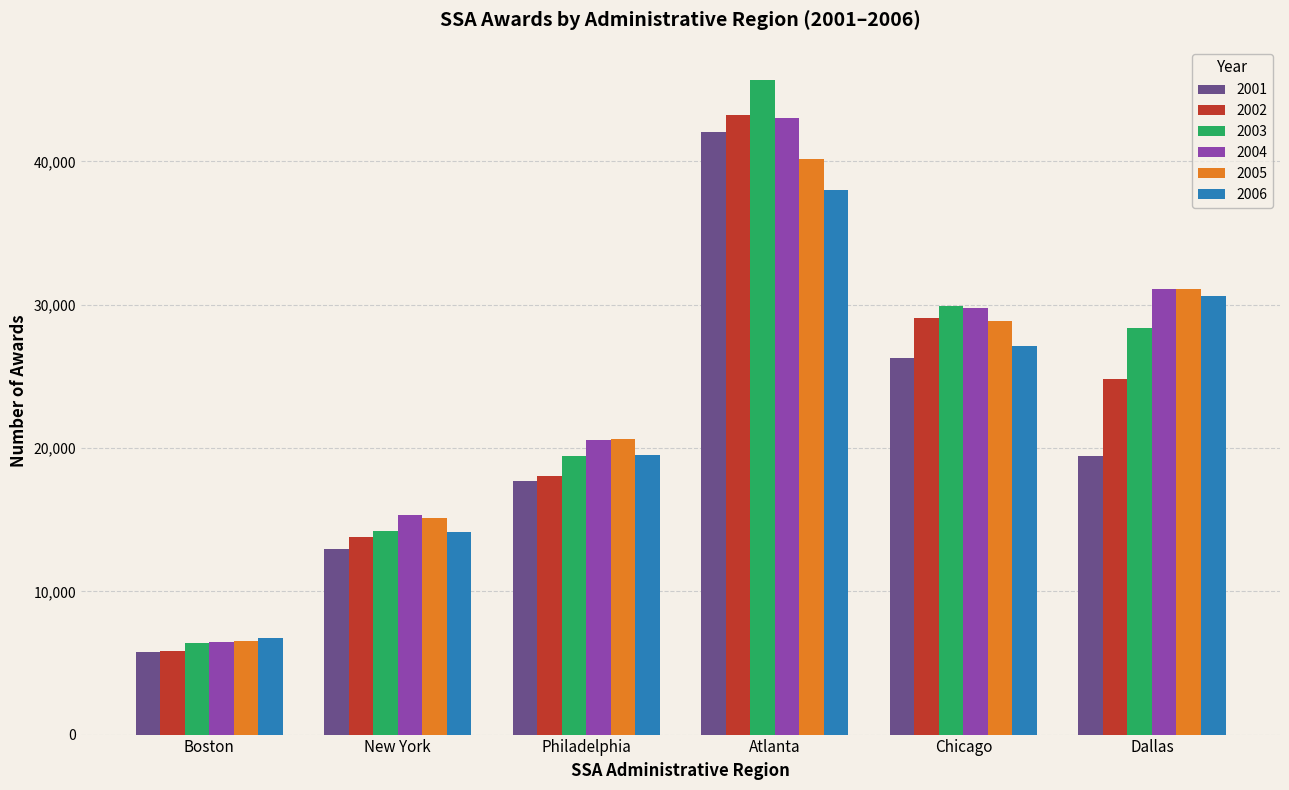

At which category does the chart reach its peak across all series?

Atlanta